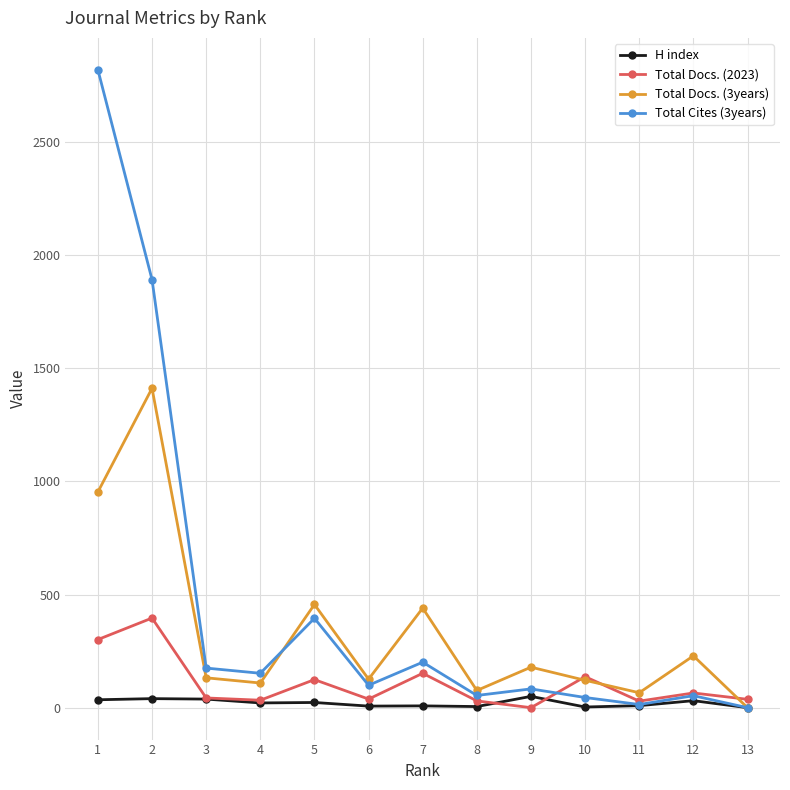

What is the difference between the maximum and minimum values in the H index series?

50